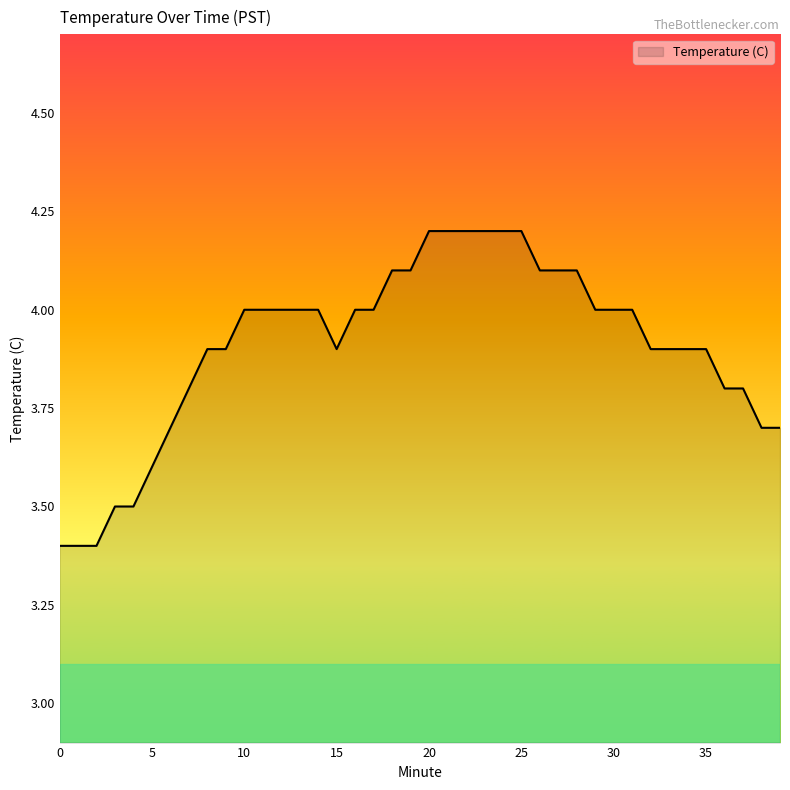

What is the sum of all values?

156.3